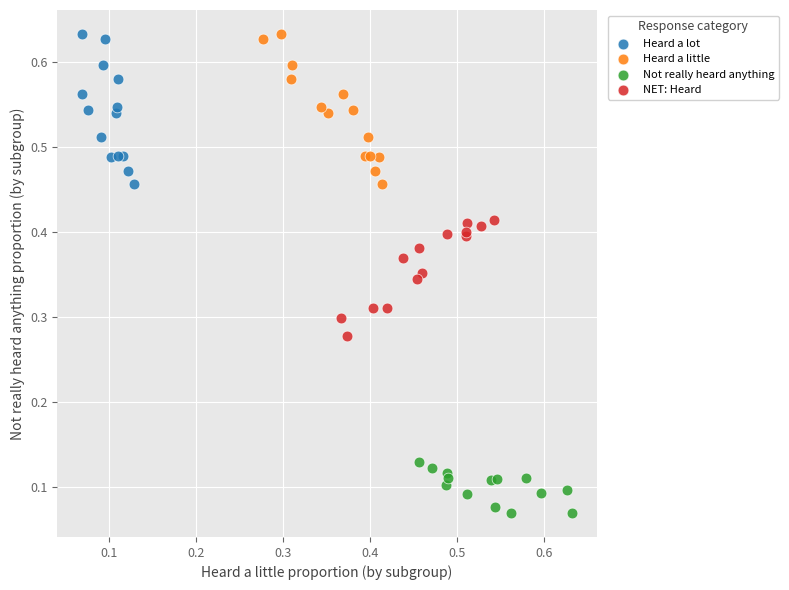

Which series contains the lowest Y value?

Not really heard anything